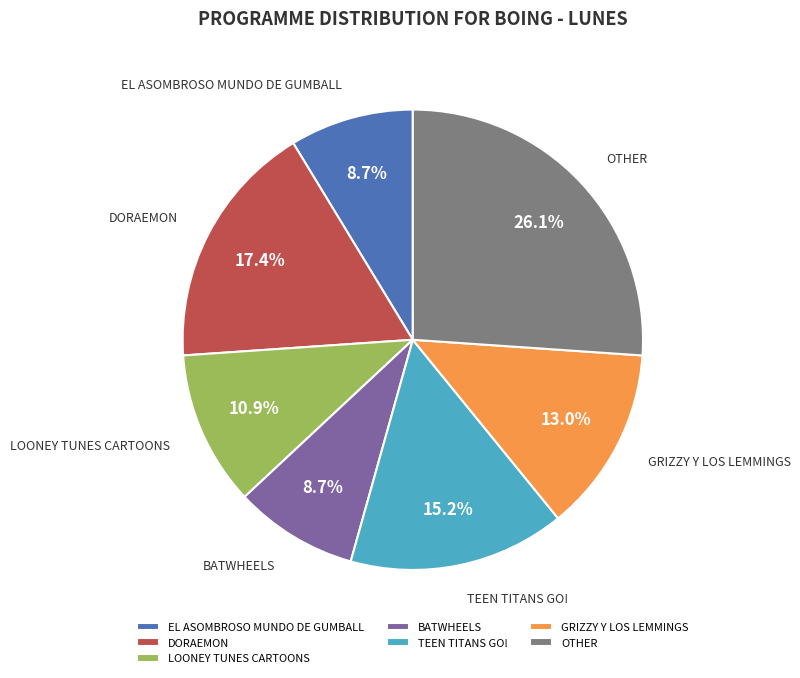

Do GRIZZY Y LOS LEMMINGS and LOONEY TUNES CARTOONS together represent more than half of the pie?

No